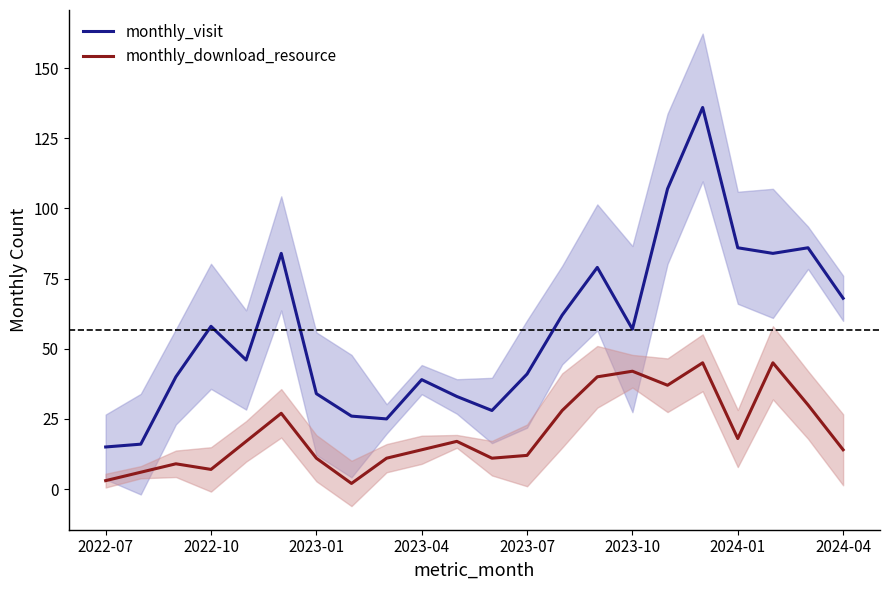

Is it true that monthly_visit equals 20 at 2024-01?

False